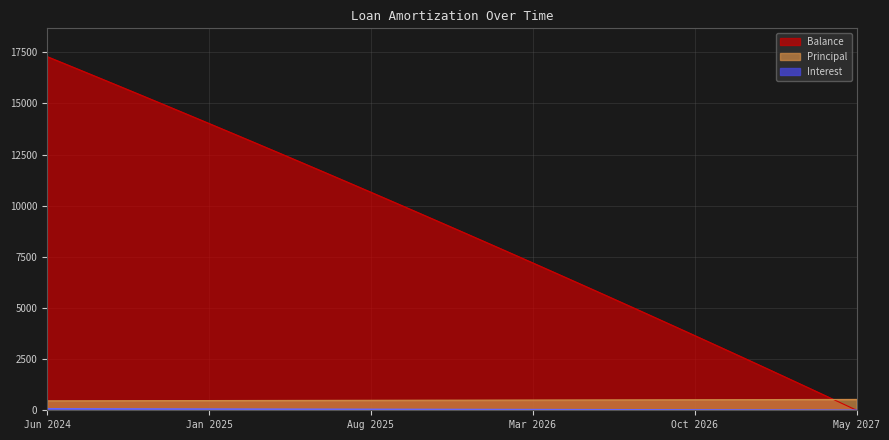

Does the chart display data point markers on the line(s)?

No